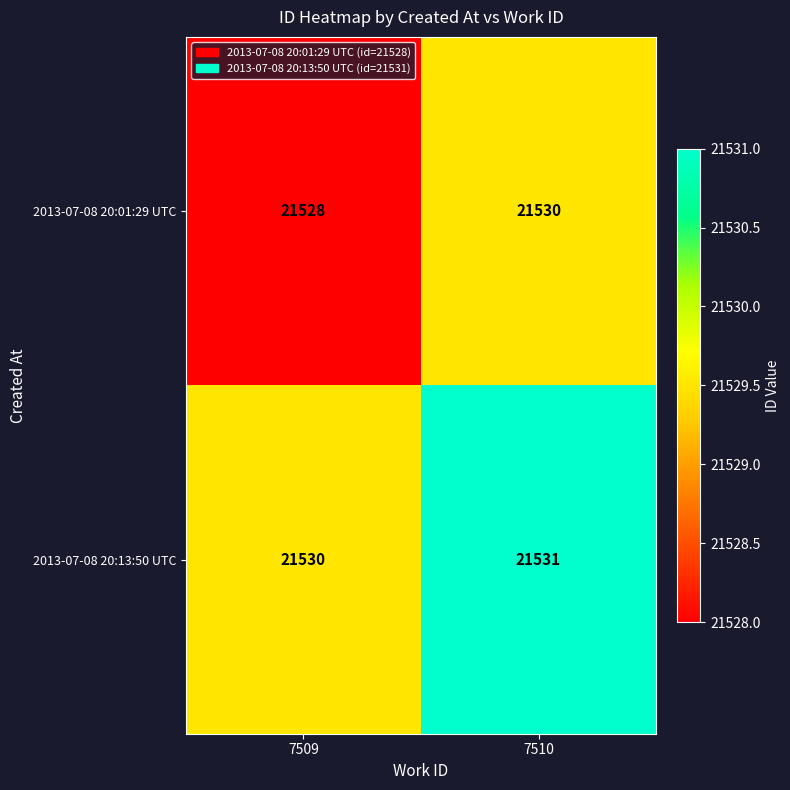

Reading left to right, what are all the values shown in this chart?

2013-07-08 20:01:29 UTC: 21528	21530
2013-07-08 20:13:50 UTC: 21530	21531